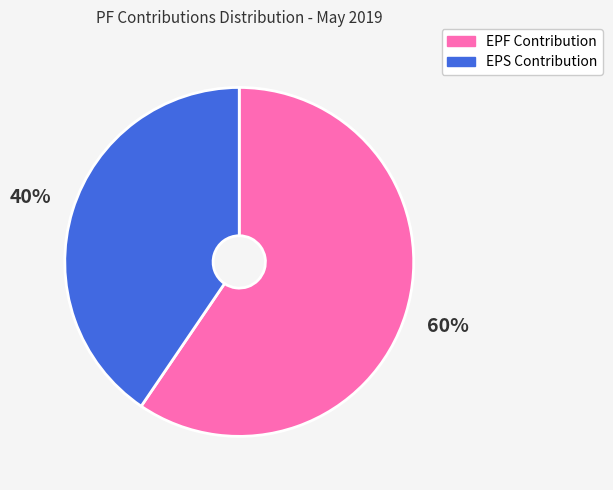

What is the ratio of the value at EPF Contribution to the value at EPS Contribution?

1.5